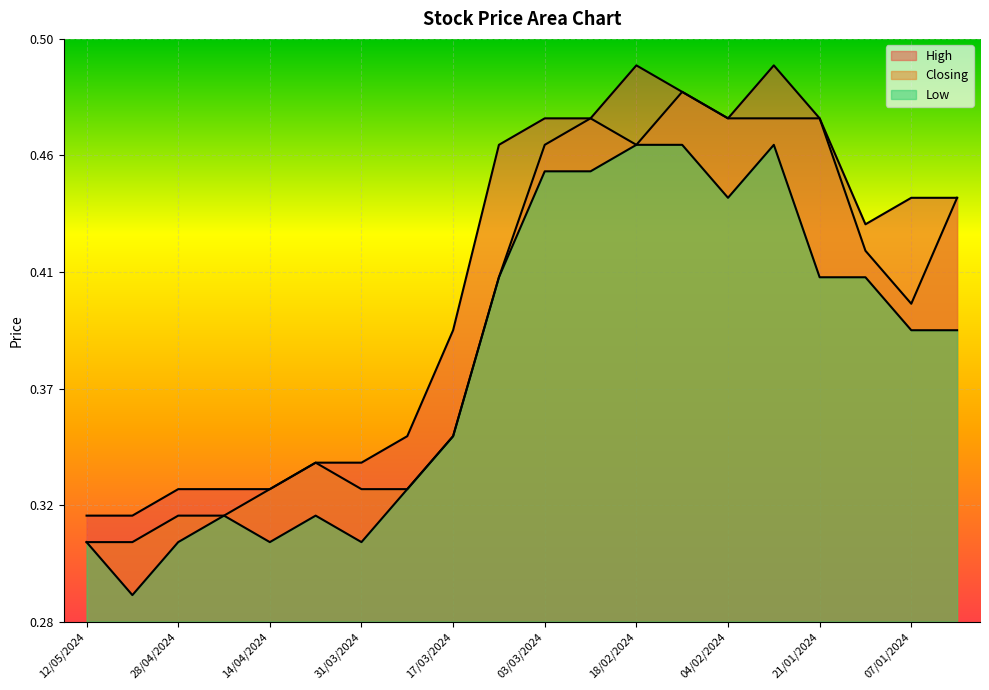

The value of High at 11/02/2024 is 0.9. True or false?

True